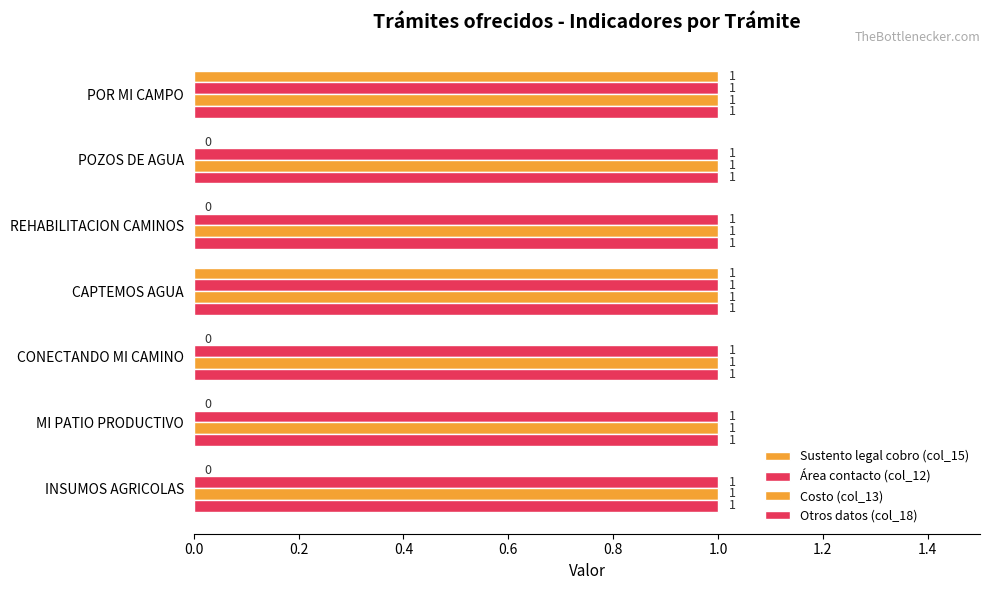

How many data points does each series have?

7